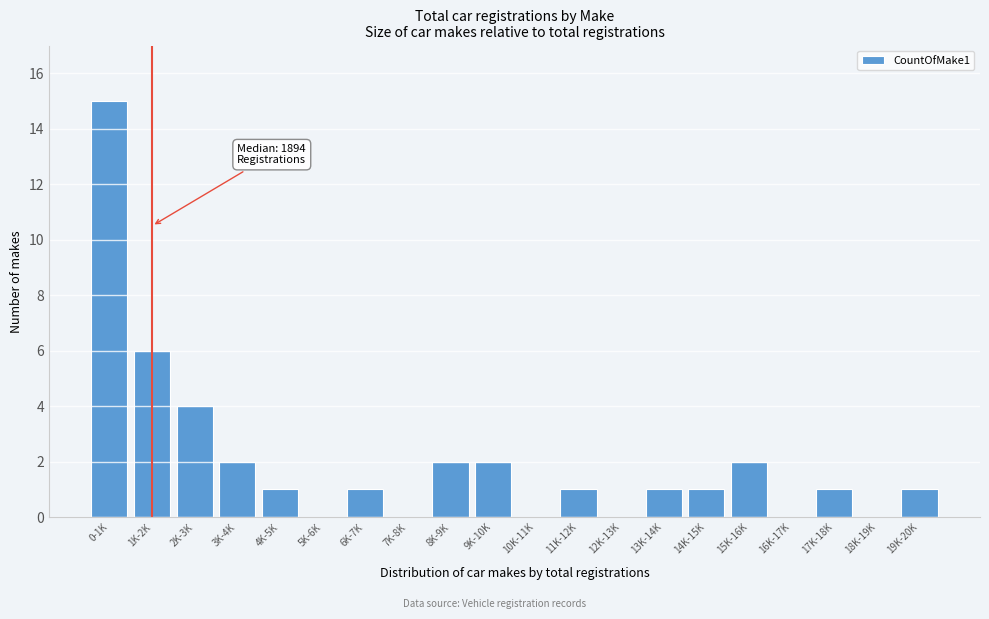

Reading right to left, list all the values displayed in this chart.

19K-20K=1	18K-19K=0	17K-18K=1	16K-17K=0	15K-16K=2	14K-15K=1	13K-14K=1	12K-13K=0	11K-12K=1	10K-11K=0	9K-10K=2	8K-9K=2	7K-8K=0	6K-7K=1	5K-6K=0	4K-5K=1	3K-4K=2	2K-3K=4	1K-2K=6	0-1K=15